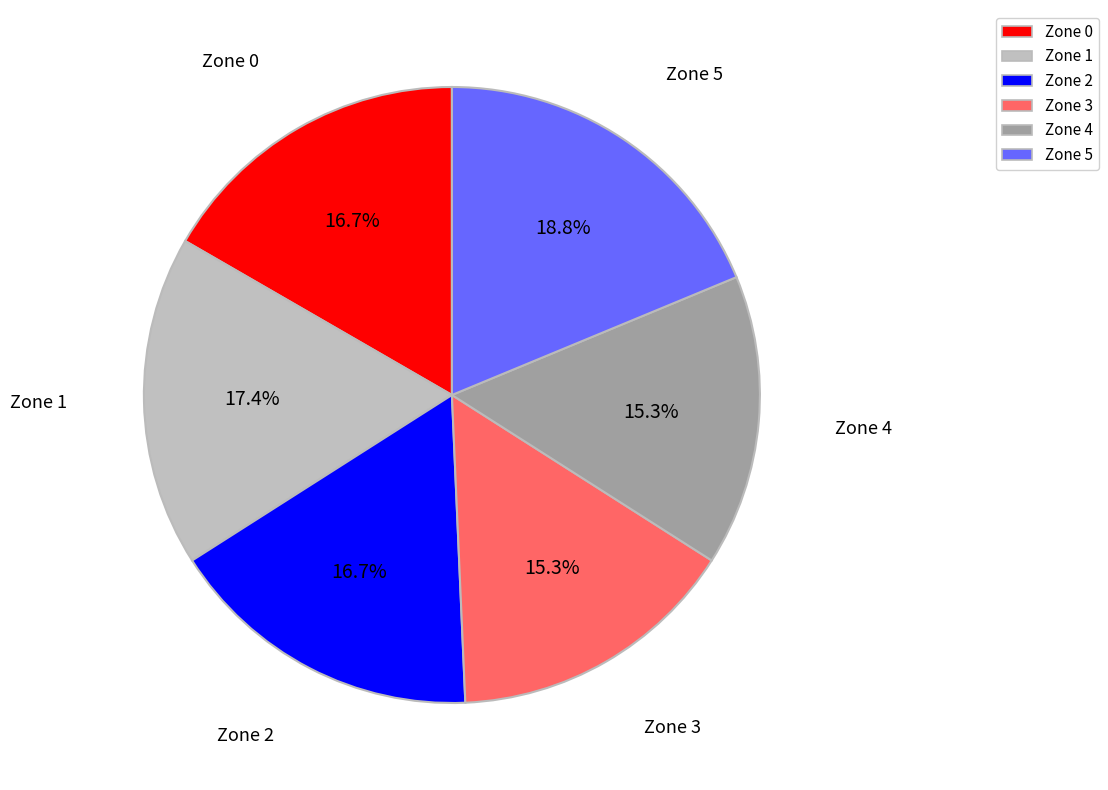

What is the total percentage of Zone 2 and Zone 3?

31.9%